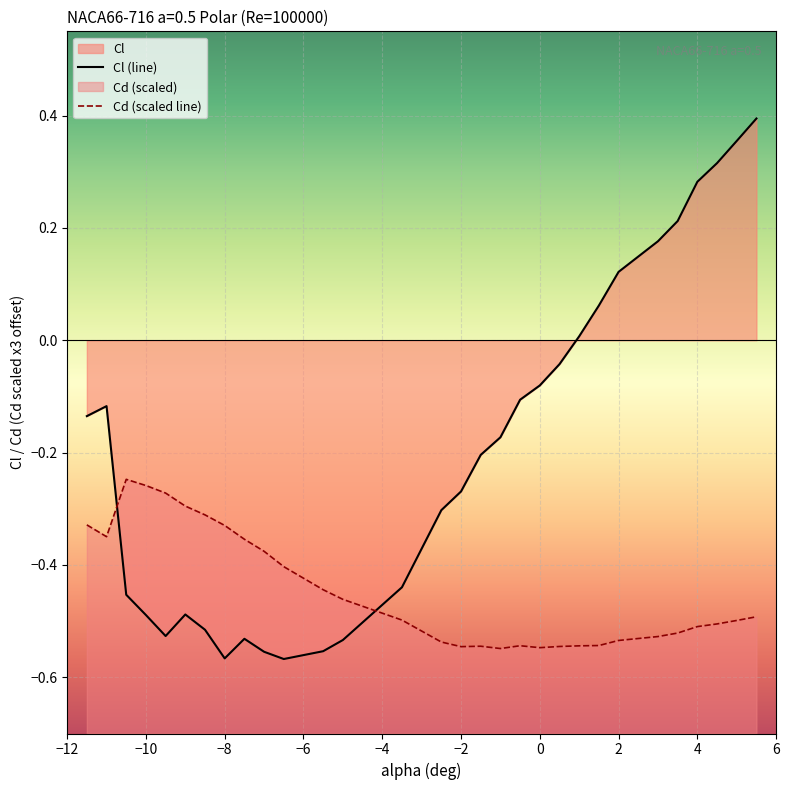

At −12, list the series in order from largest to smallest.

Cl (line), Cd (scaled line)